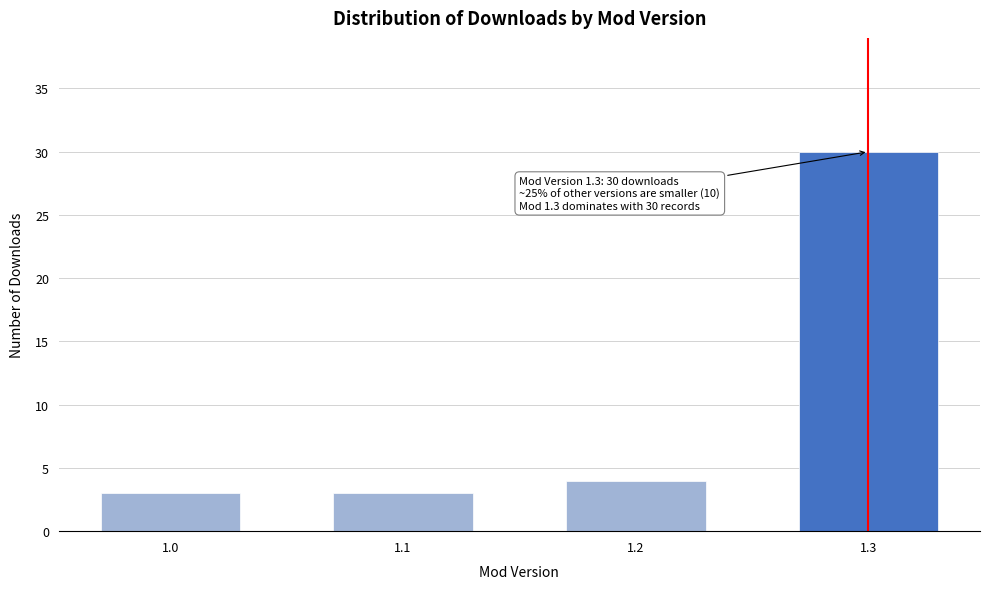

Reading left to right, list all the values displayed in this chart.

1.0=3	1.1=3	1.2=4	1.3=30